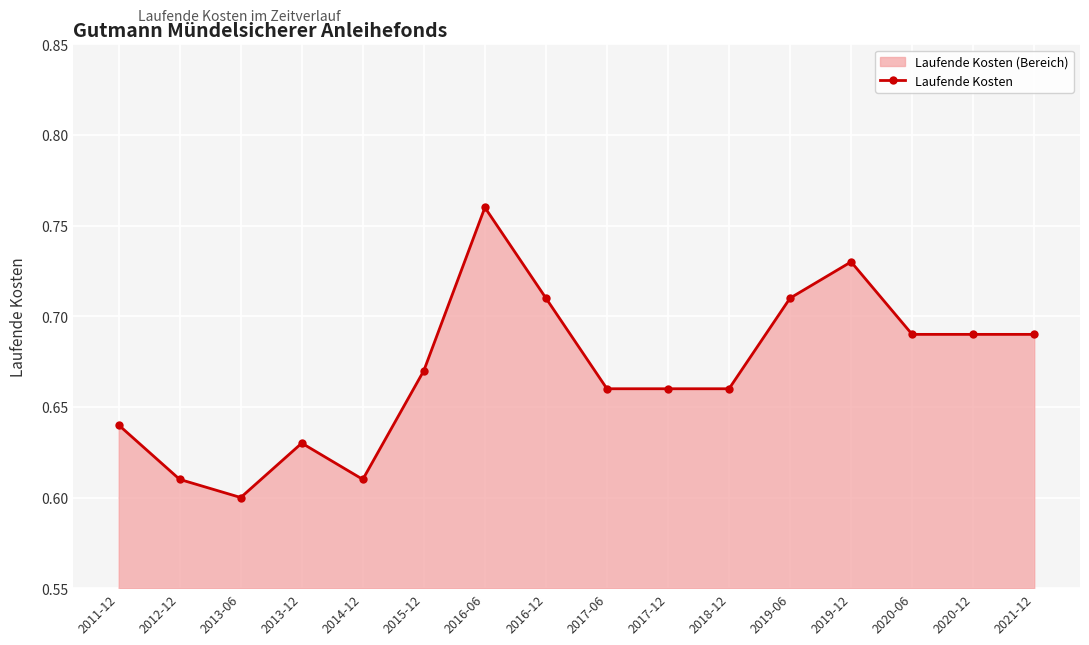

How many data points does each series have?

16